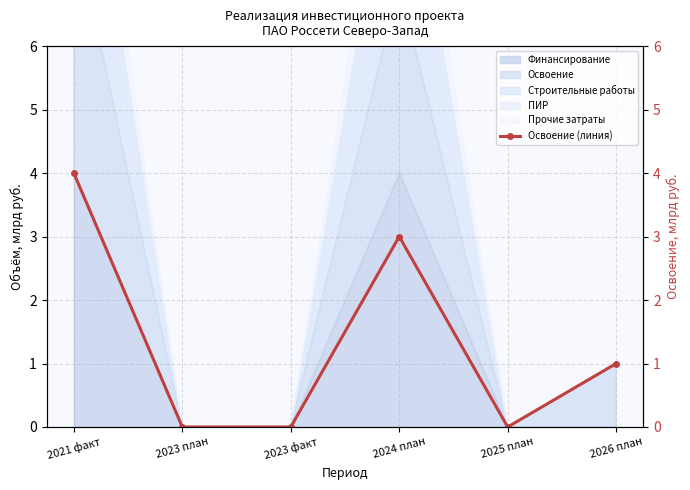

How many lines are shown in the chart?

1